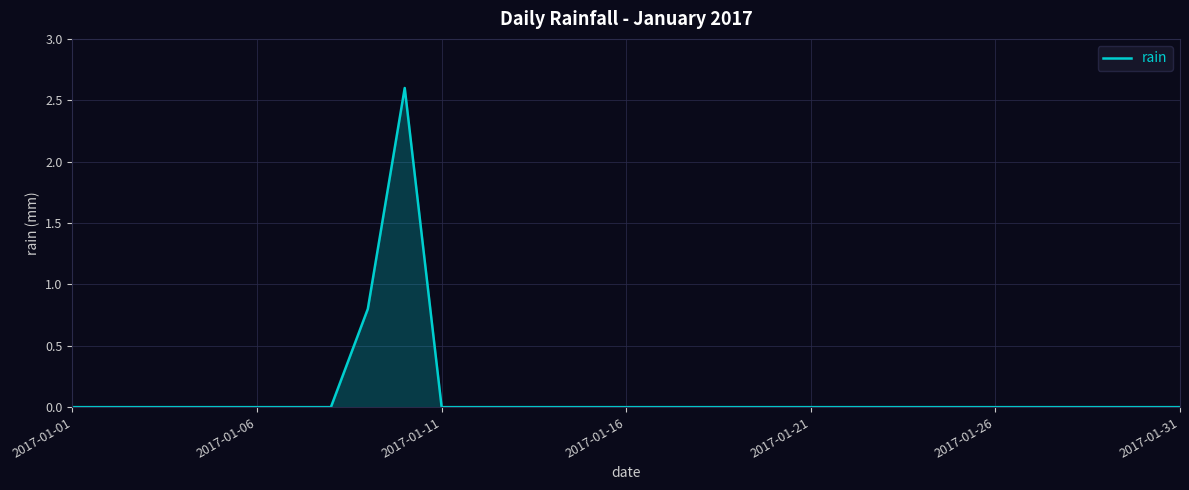

What is the difference between the maximum and minimum values?

2.6